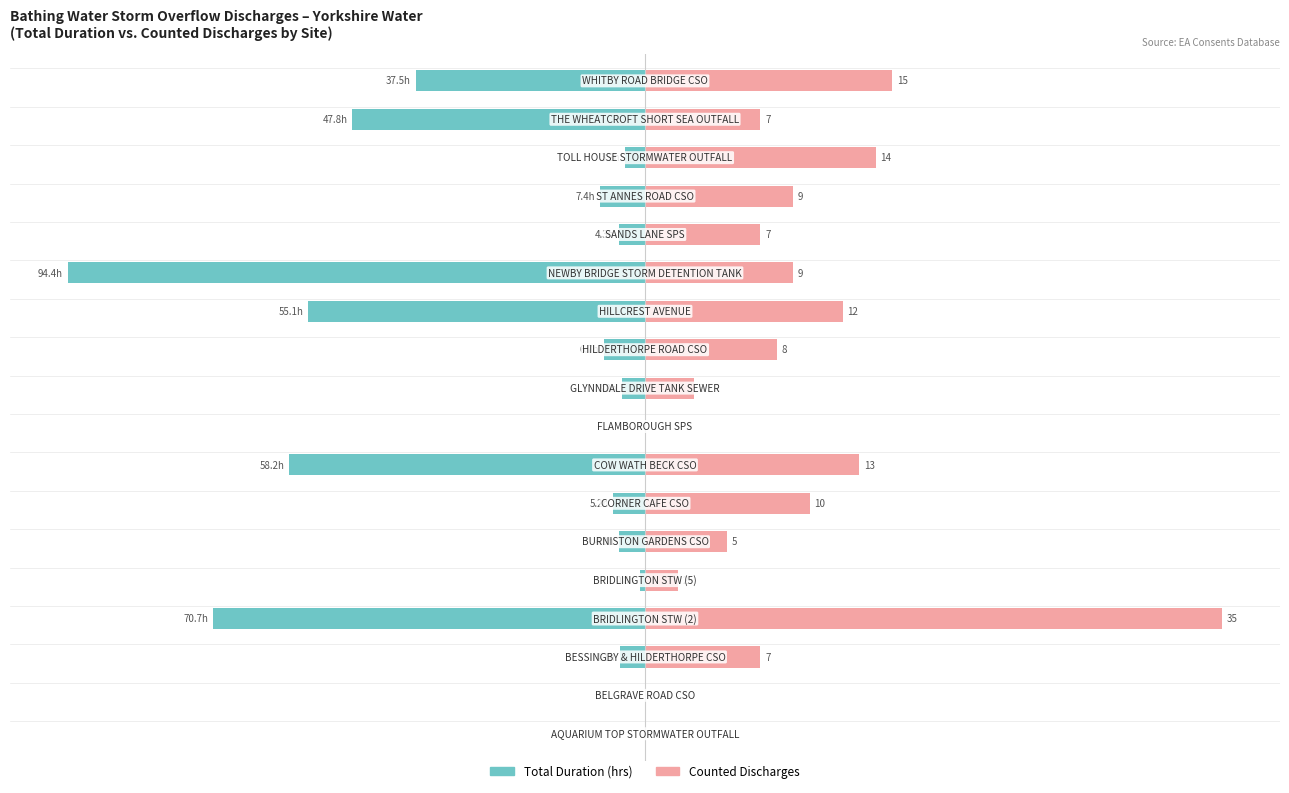

What is the value of the Total Duration (hrs) normalised bar at the 3rd from the left?

-4.3